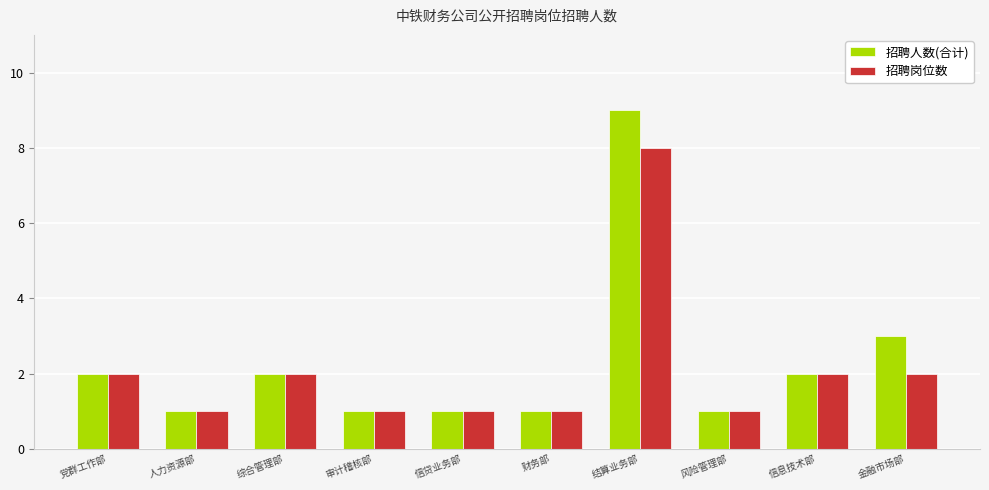

How many bars are there in total?

20